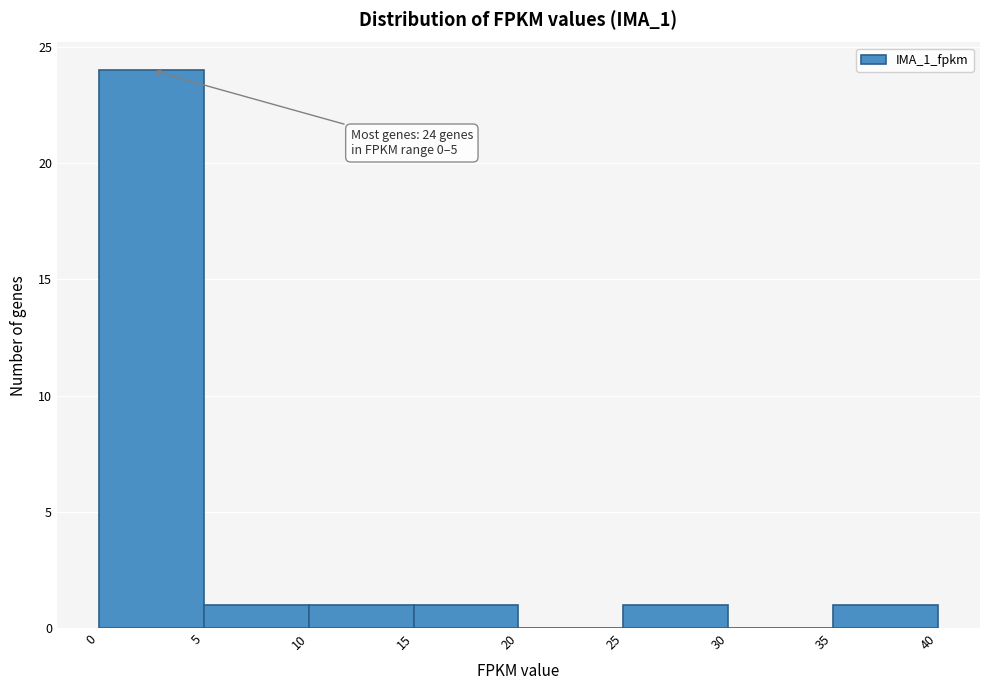

Which range on the x-axis has the tallest bar?

0 to 5